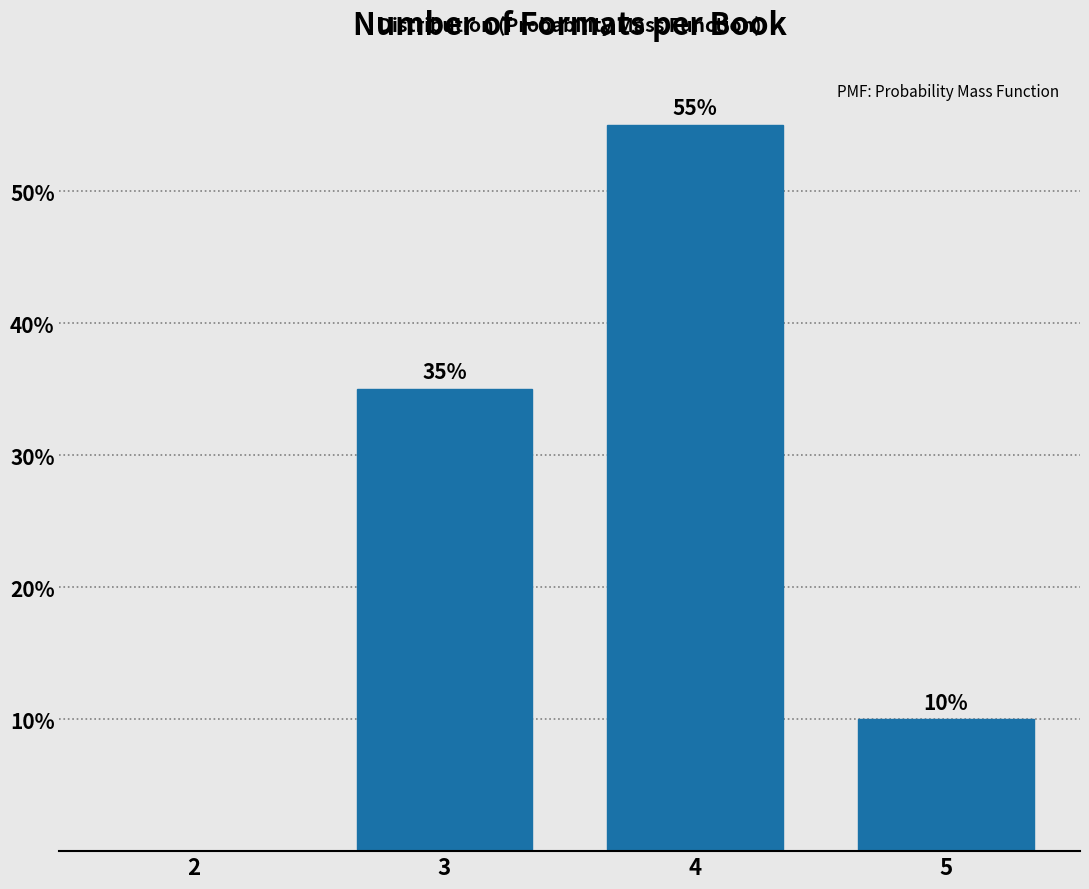

Reading left to right, transcribe all the data shown in this chart.

2=0.0	3=35.0	4=55.0	5=10.0